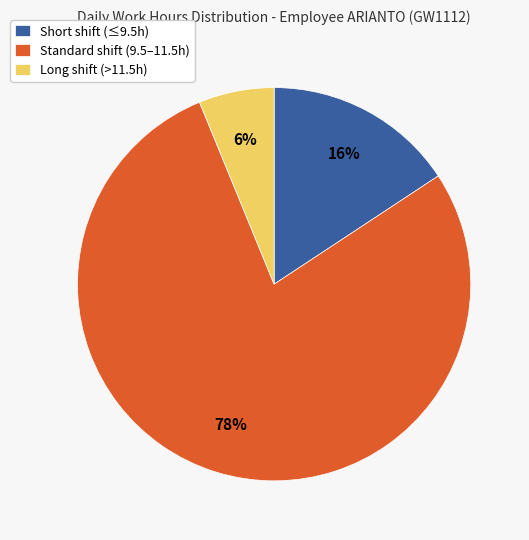

Between Long shift (>11.5h) and Standard shift (9.5–11.5h), which is larger?

Standard shift (9.5–11.5h)